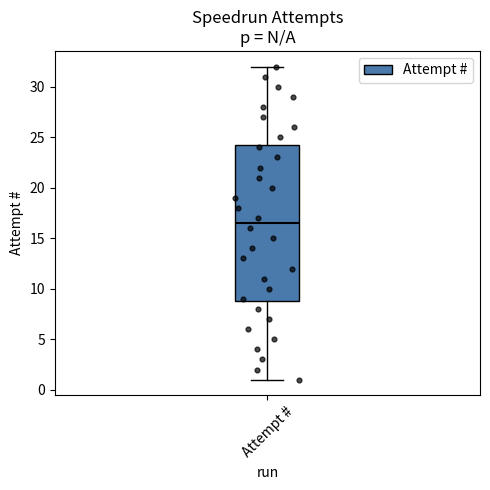

Where does the median line of the box for Attempt # sit on the y-axis? The values are not printed on the chart, so give them approximately, as read against the axis.

16.5